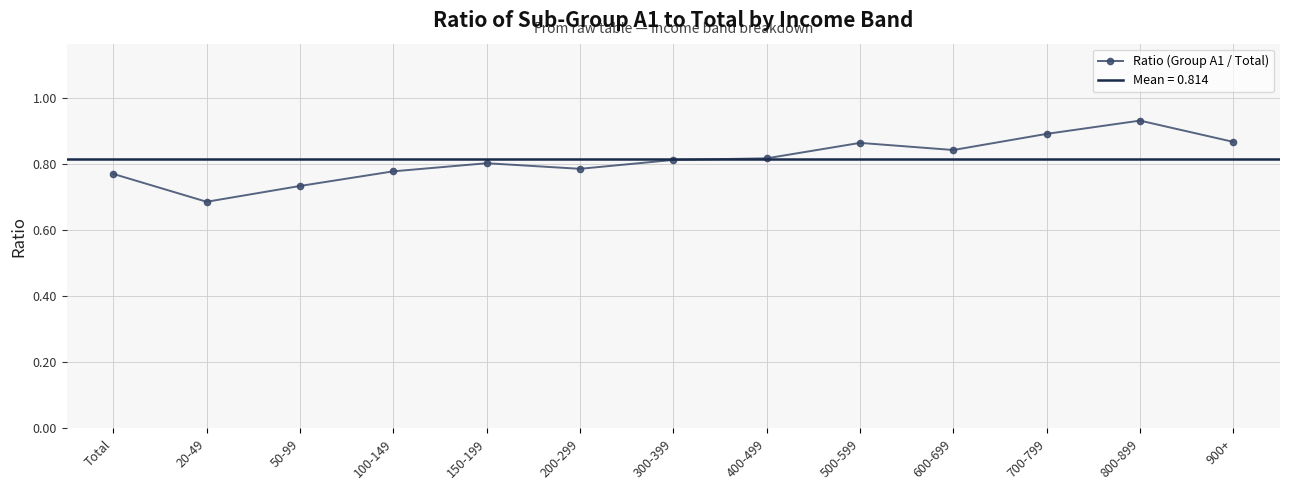

What is the smallest value displayed?

0.7